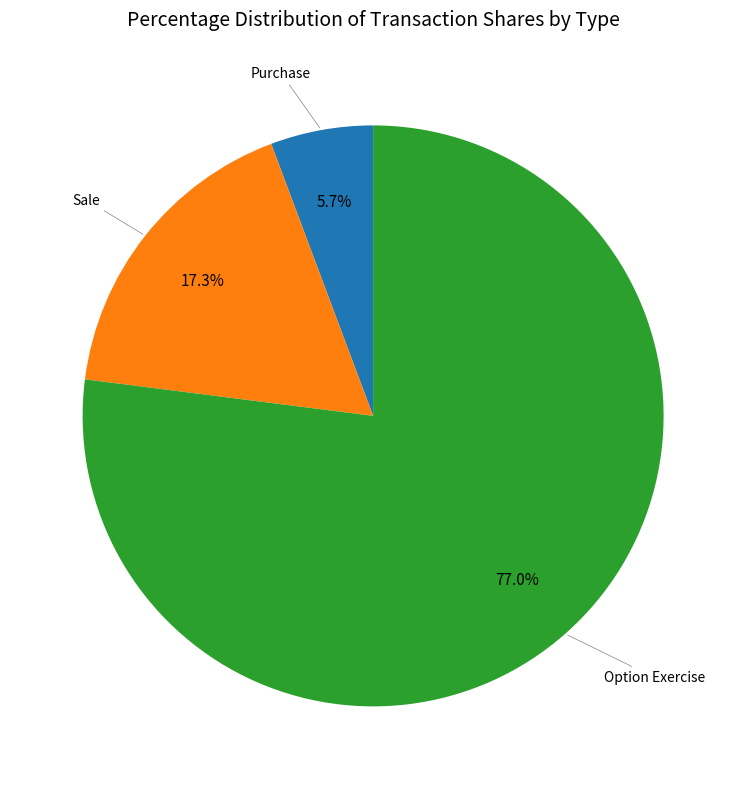

Count the number of slices in the pie.

3